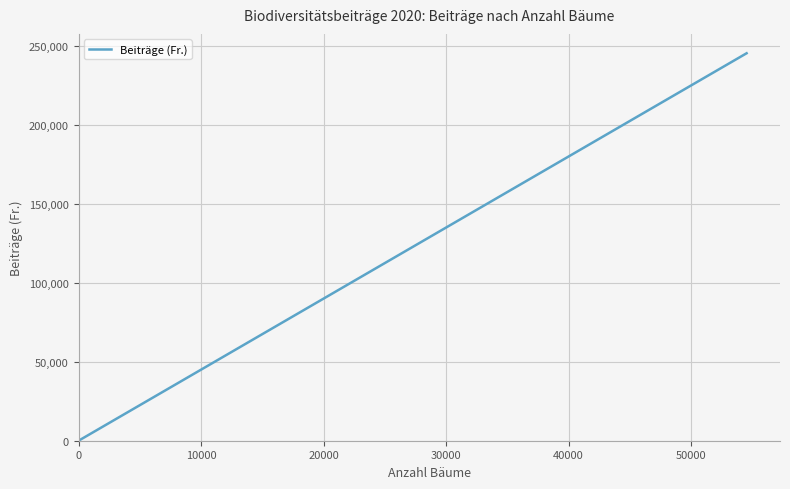

What is the difference between the maximum and minimum values?

245335.5